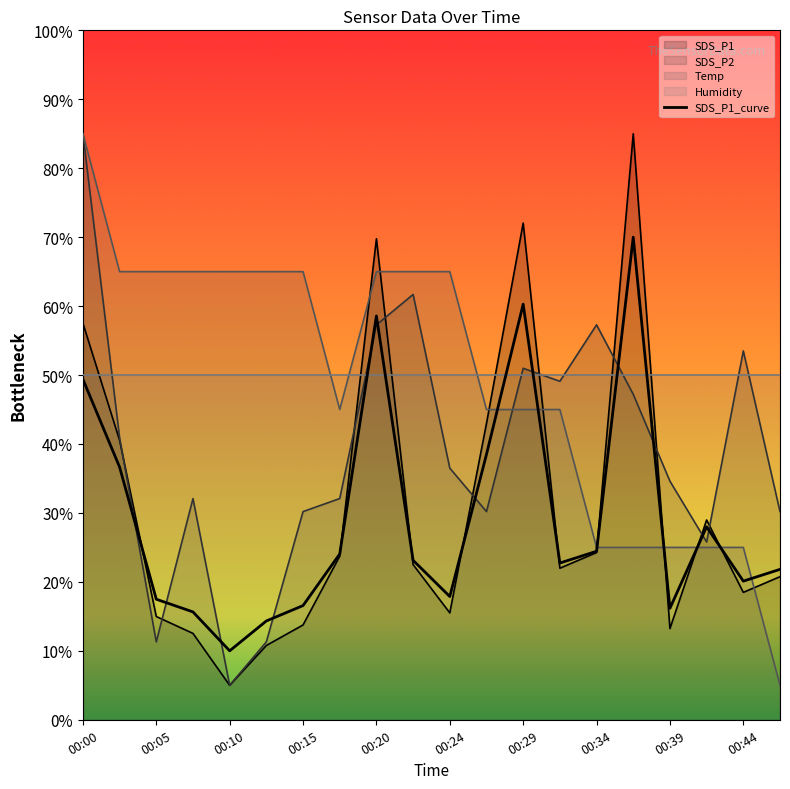

Between 00:20 and 00:42, which series saw the biggest shift?

SDS_P1